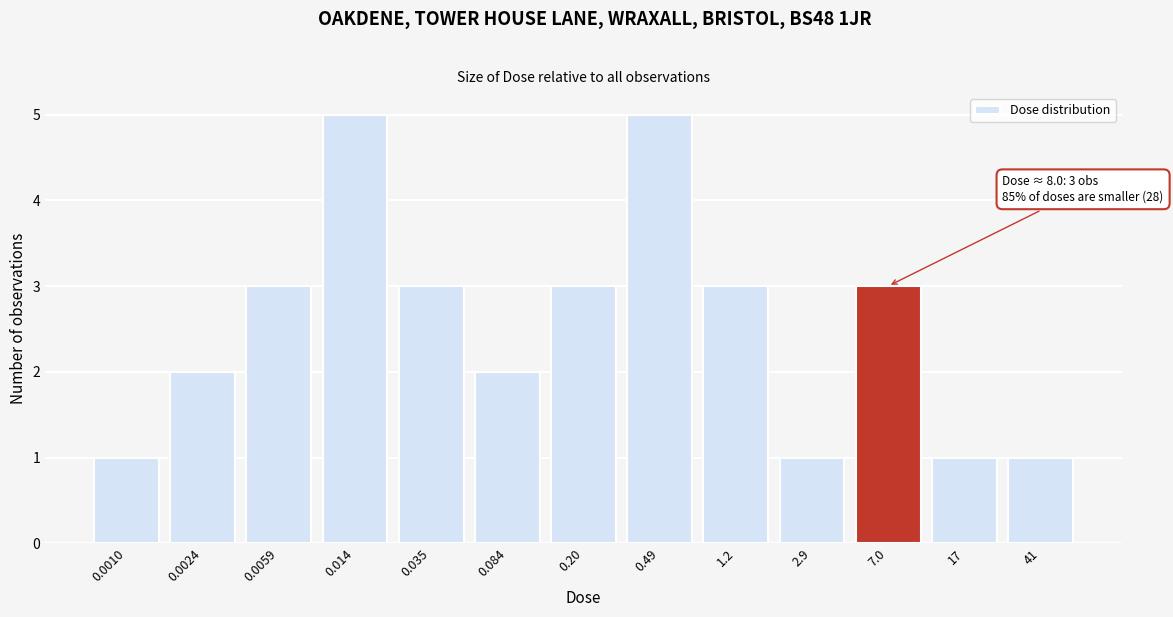

Reading left to right, what are all the values shown in this chart?

0.0010=1	0.0024=2	0.0059=3	0.014=5	0.035=3	0.084=2	0.20=3	0.49=5	1.2=3	2.9=1	7.0=3	17=1	41=1